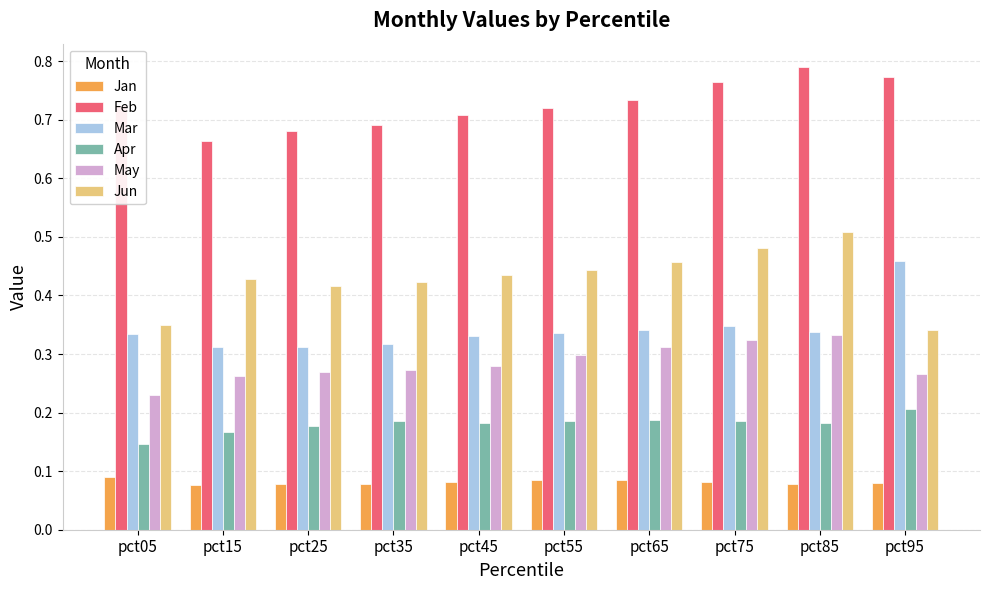

Which category has the highest value in the Feb series?

pct85